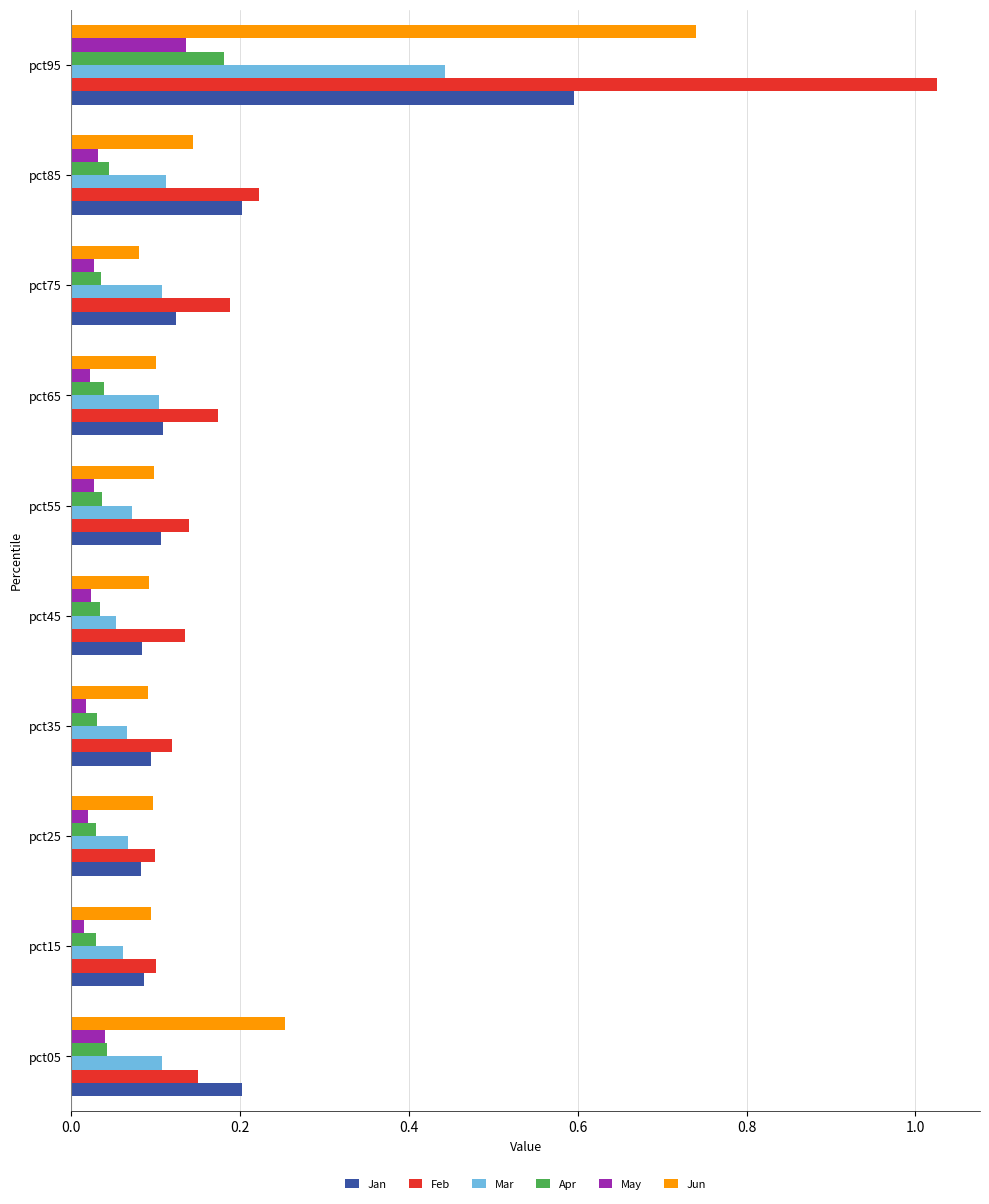

Which category has the highest value in the May series?

pct95